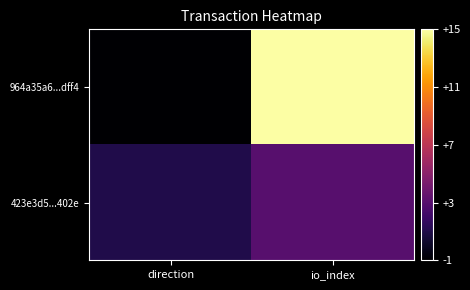

At direction, list the series in order from smallest to largest.

964a35a6...dff4, 423e3d5...402e